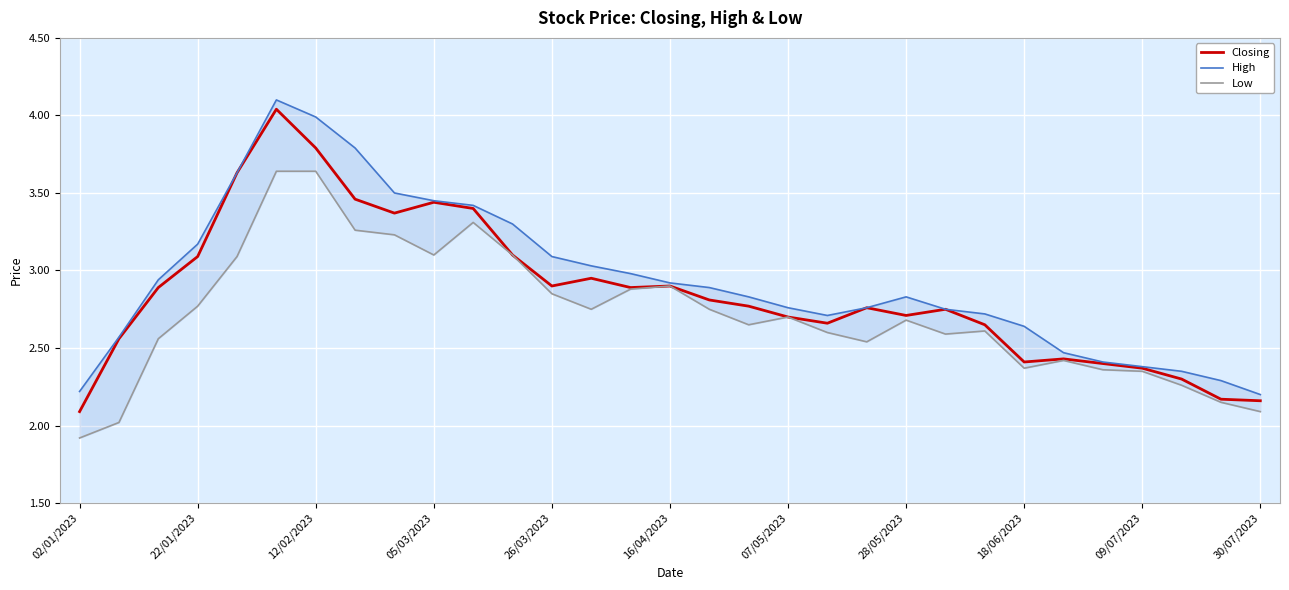

True or false: Low has a value of 1.0 at 26.

False